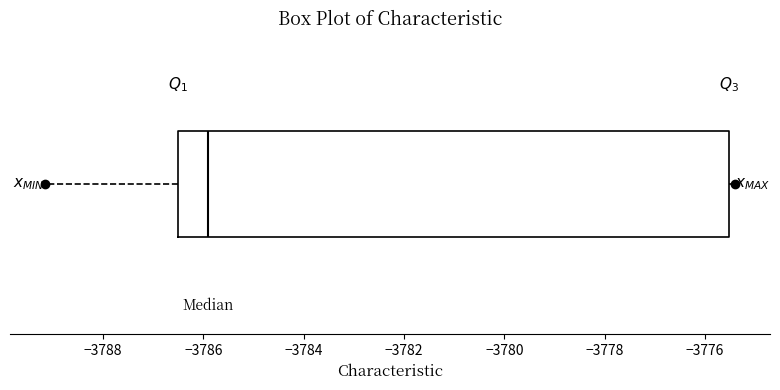

Transcribe this box plot: give where the median line is, the range the box spans, and where the two whiskers end, as read against the x-axis. The values are not printed on the chart, so give them approximately, as read against the axis.

median -3786.0, box -3786.6 to -3775.6, whiskers -3789.2 to -3775.4